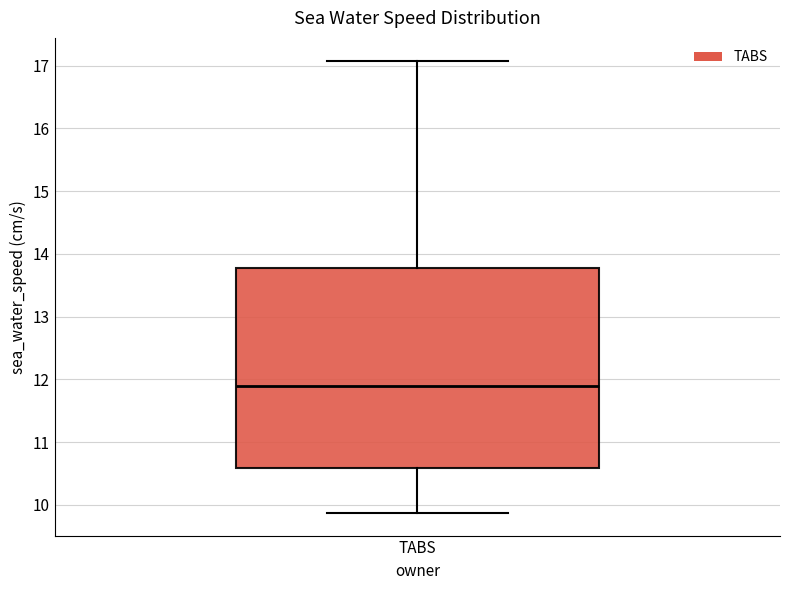

Where does the median line of the box for TABS sit on the y-axis? The values are not printed on the chart, so give them approximately, as read against the axis.

11.9